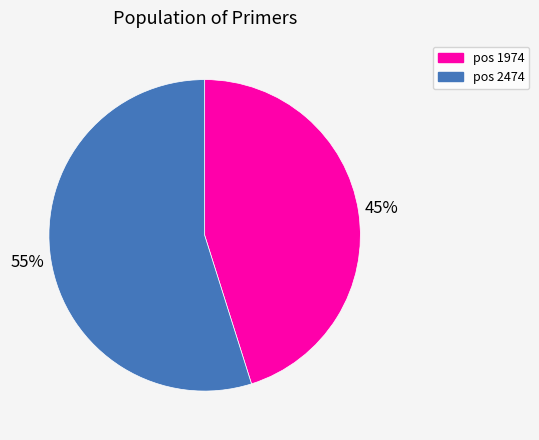

Does any single category account for the majority?

Yes